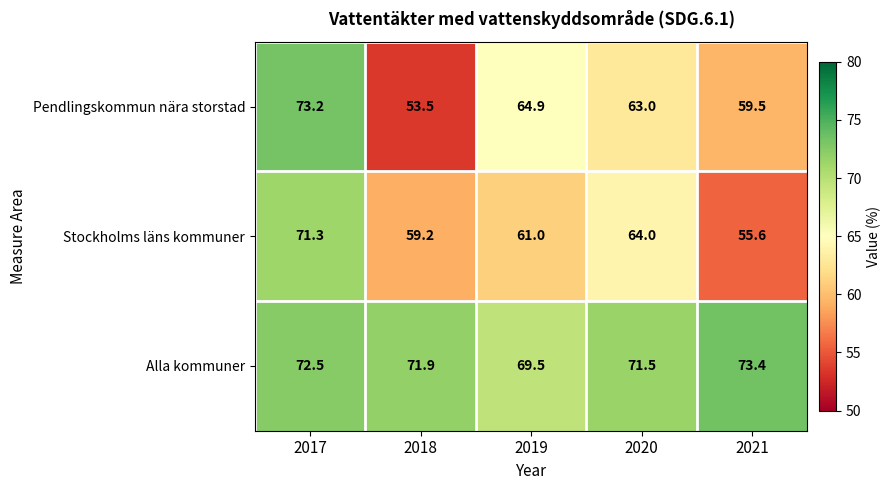

Reading right to left, extract all data points from this chart.

Pendlingskommun nära storstad: 59.5	63.0	64.9	53.5	73.2
Stockholms läns kommuner: 55.6	64.0	61.0	59.2	71.3
Alla kommuner: 73.4	71.5	69.5	71.9	72.5